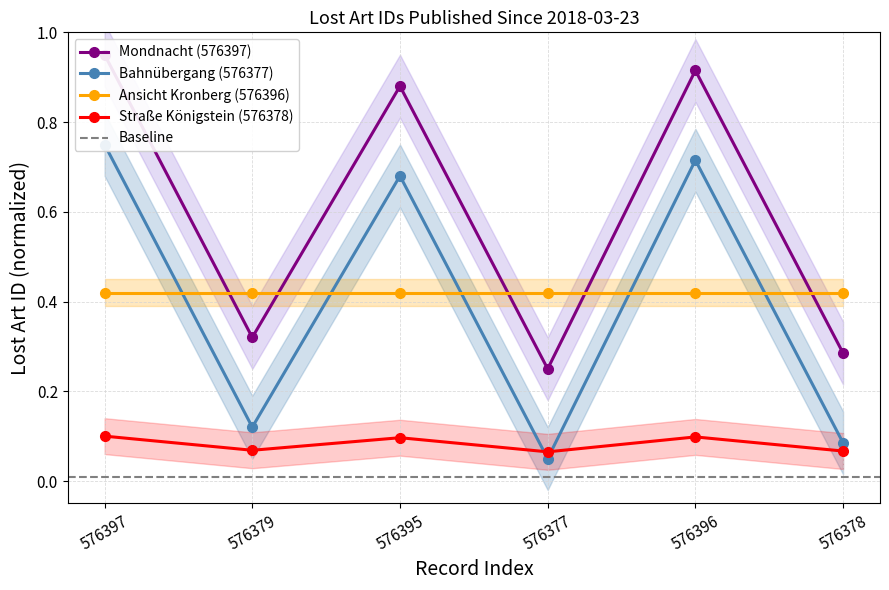

True or false: Straße Königstein (576378) has more than 1 points higher than both neighbors.

True